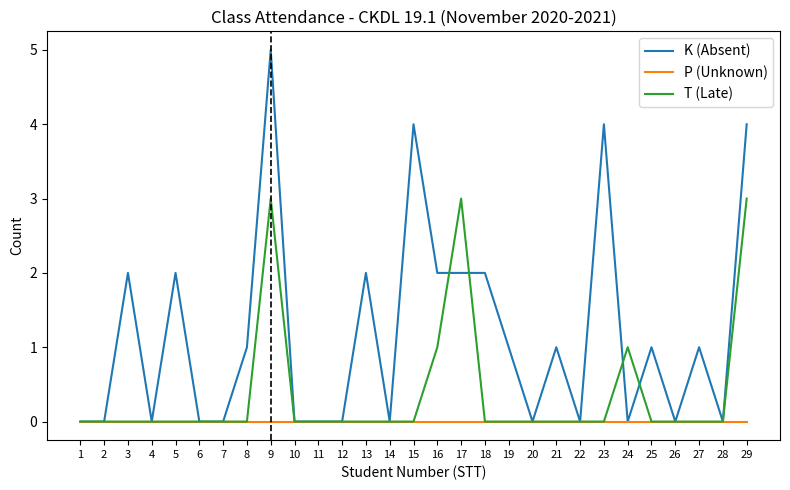

Reading left to right, transcribe all the data shown in this chart.

K (Absent): 0	0	2	0	2	0	0	1	5	0	0	0	2	0	4	2	2	2	1	0	1	0	4	0	1	0	1	0	4
P (Unknown): 0	0	0	0	0	0	0	0	0	0	0	0	0	0	0	0	0	0	0	0	0	0	0	0	0	0	0	0	0
T (Late): 0	0	0	0	0	0	0	0	3	0	0	0	0	0	0	1	3	0	0	0	0	0	0	1	0	0	0	0	3